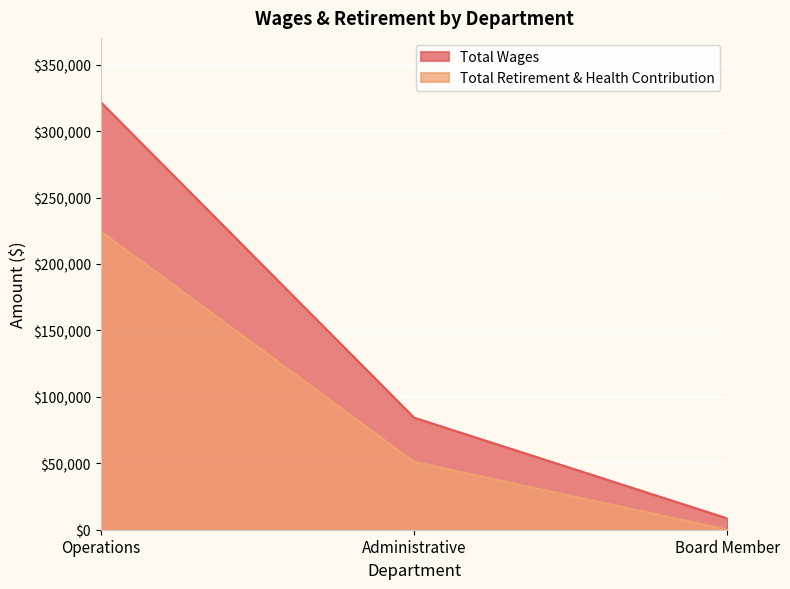

What is the sum of the Total Retirement & Health Contribution values at Operations and Board Member?

224652